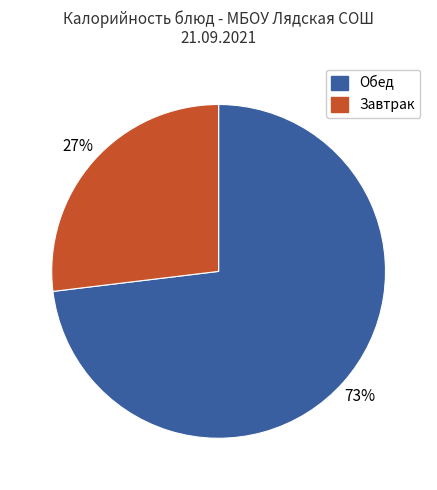

Is there any slice that represents more than half of the pie?

Yes